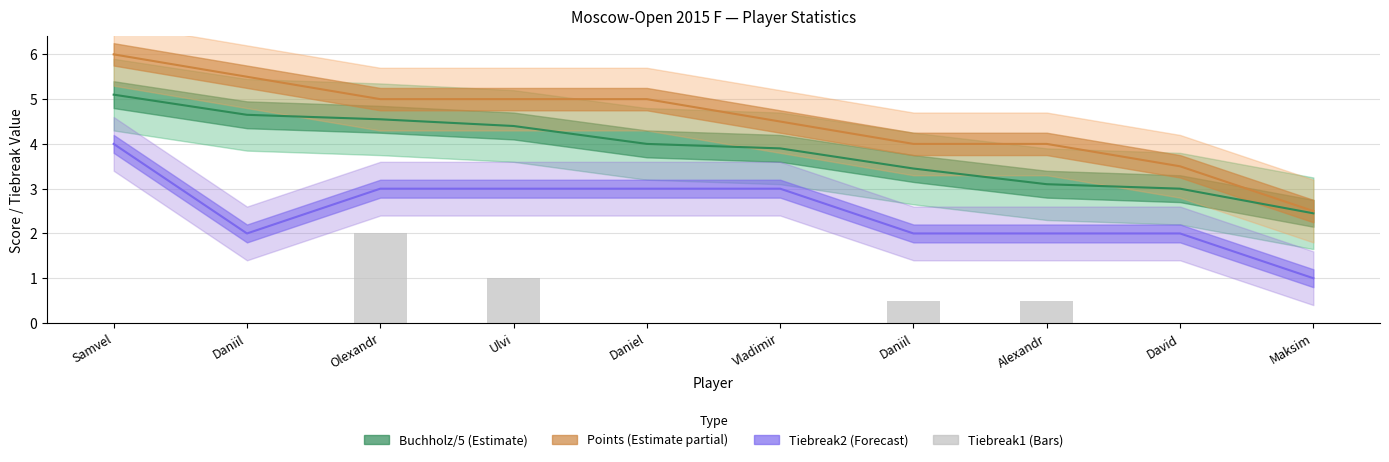

Between Maksim and Daniel, which is larger?

Daniel